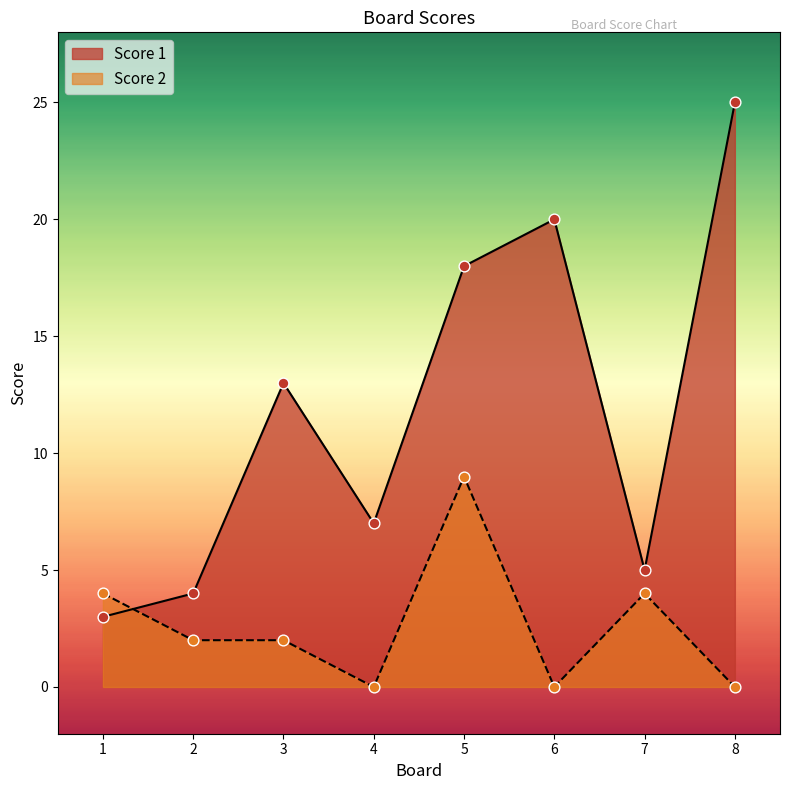

What are all the series names shown in the legend?

Score 1, Score 2